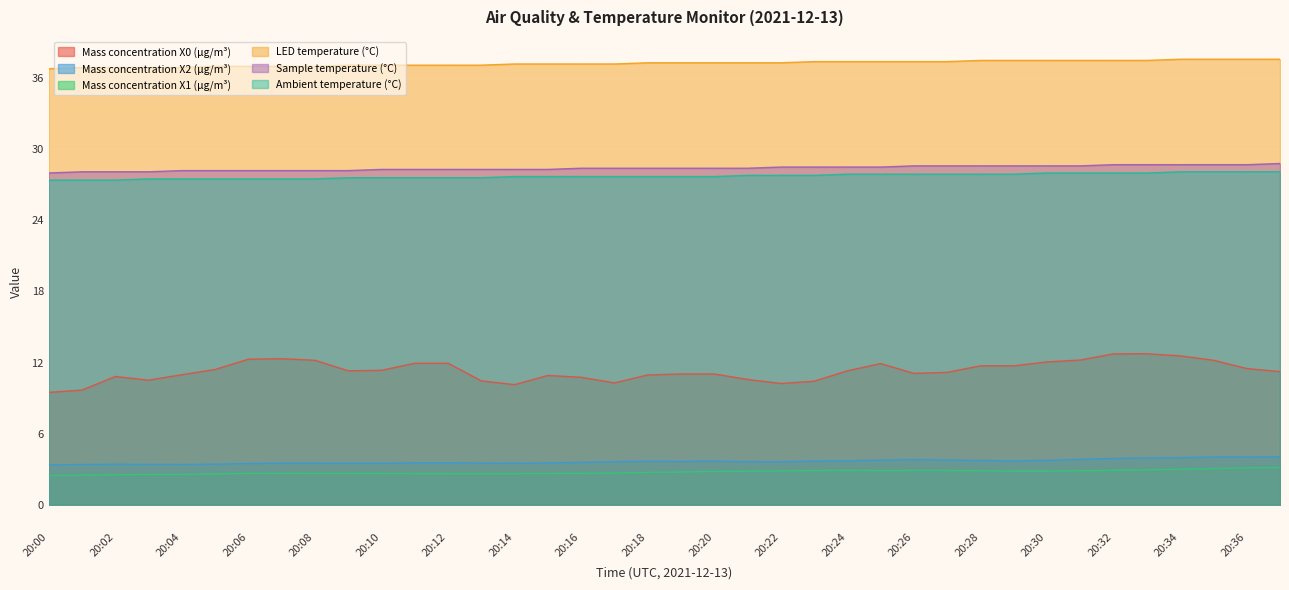

What is the lowest value of the Sample temperature (°C) series?

28.0